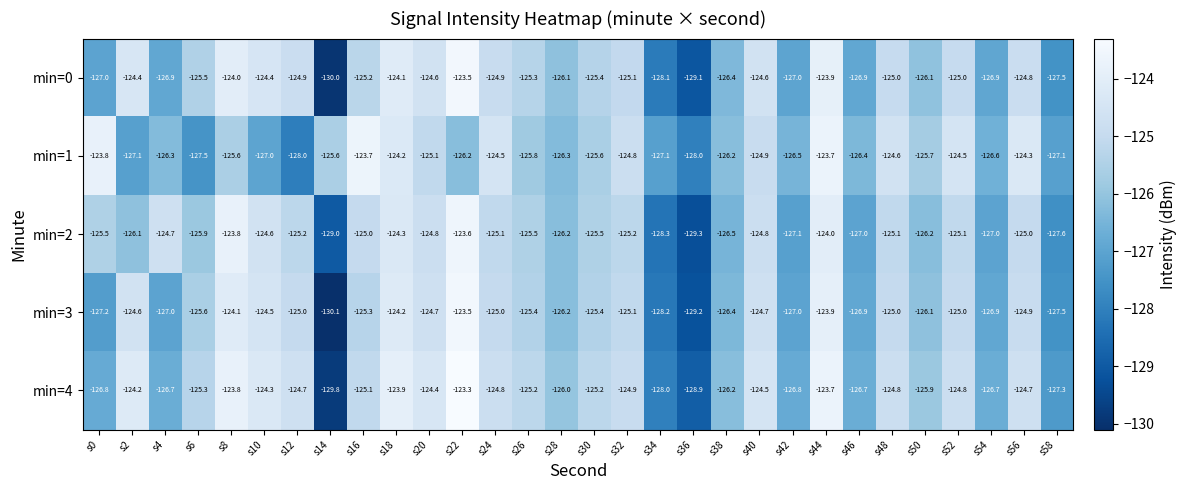

What is the total value across all series at s18?

-620.7